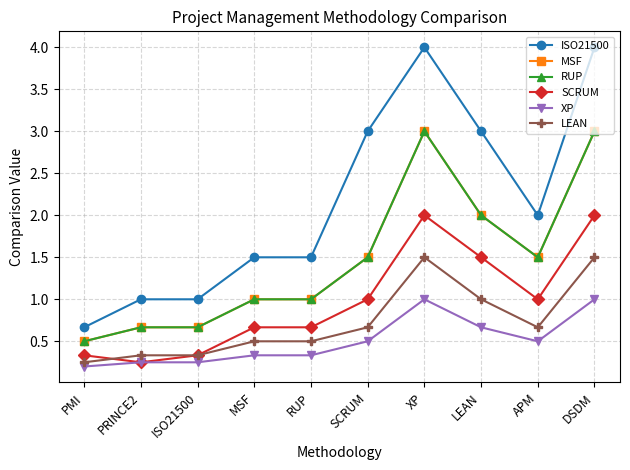

What is the difference between the second highest and second lowest values in the RUP series?

2.3